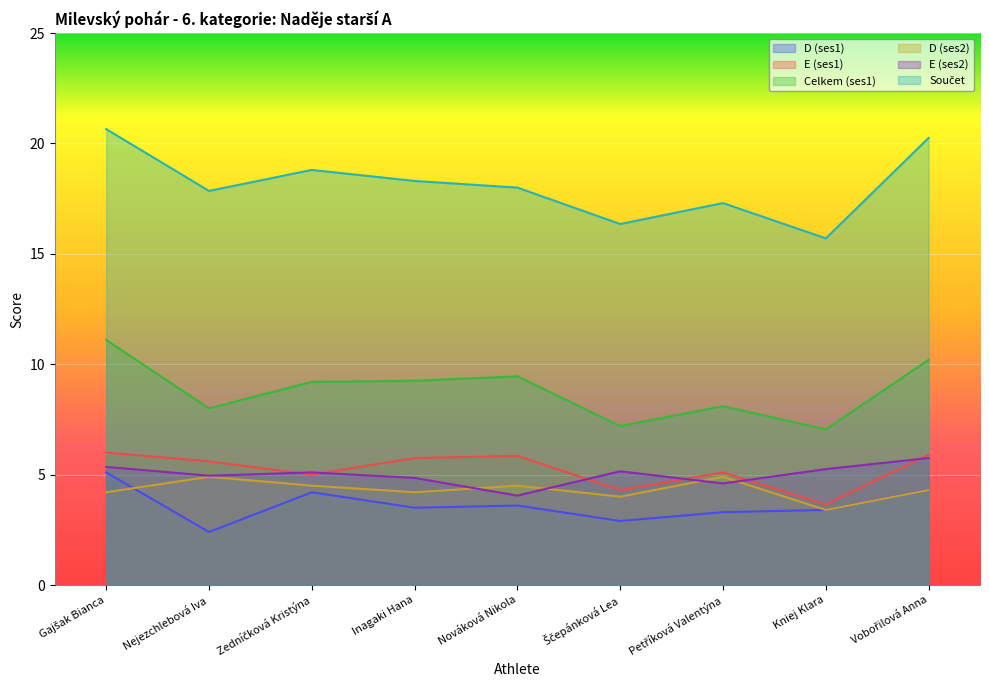

What is the label of the 4th point from the left?

Inagaki Hana